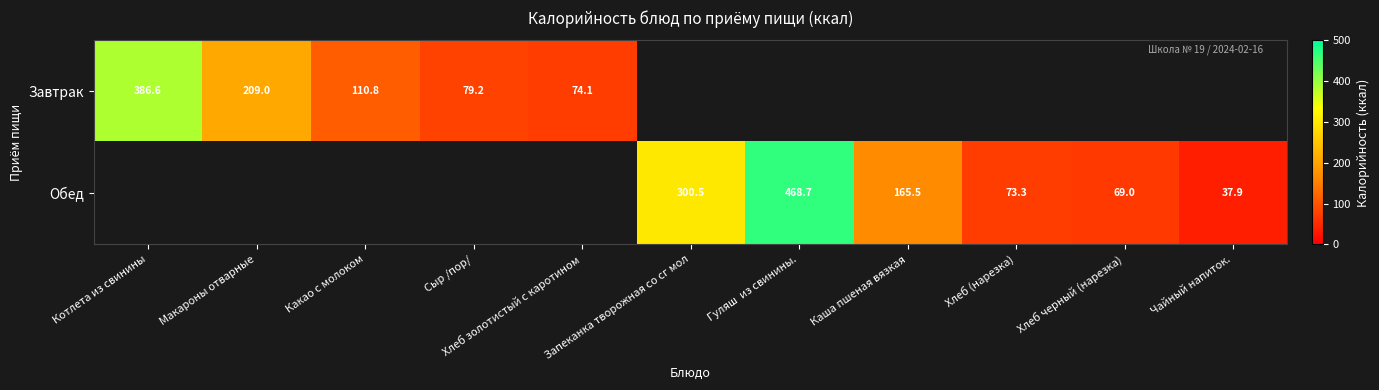

The Обед series shows 287.1 at Гуляш  из свинины.. True or false?

False